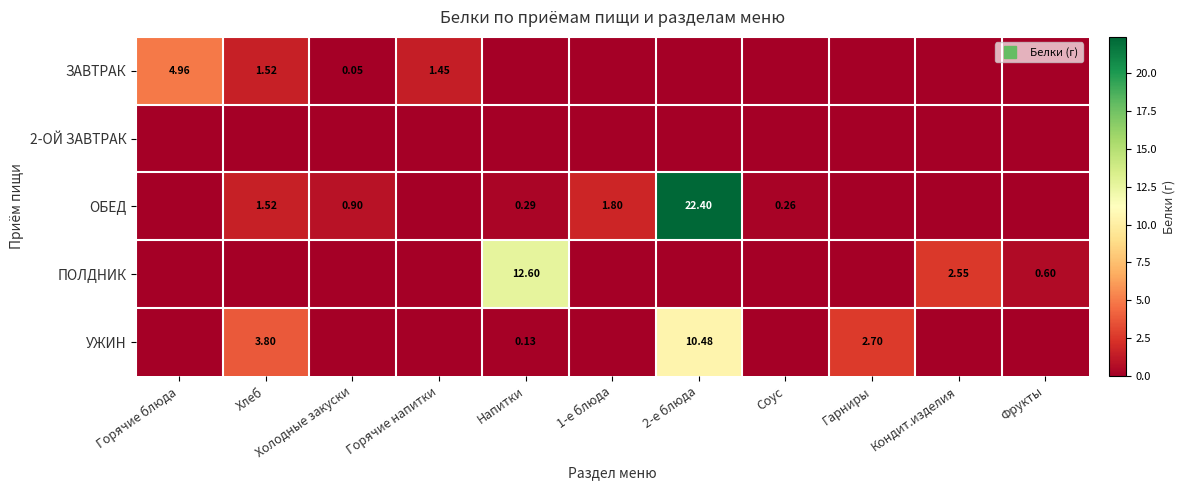

Which label corresponds to the smallest value in the chart?

Напитки